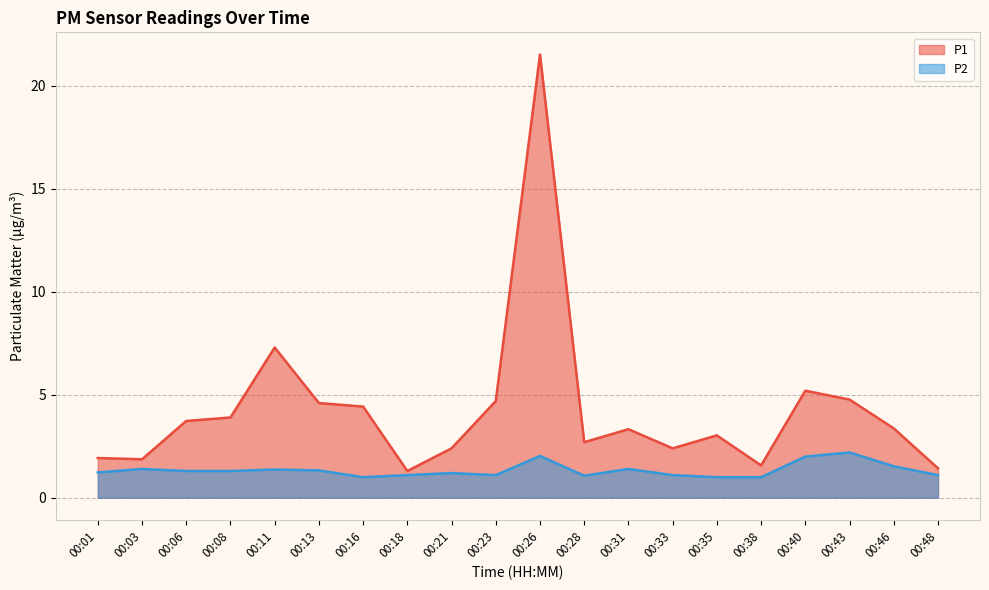

Is it true that P2 equals 0.8 at 00:08?

False